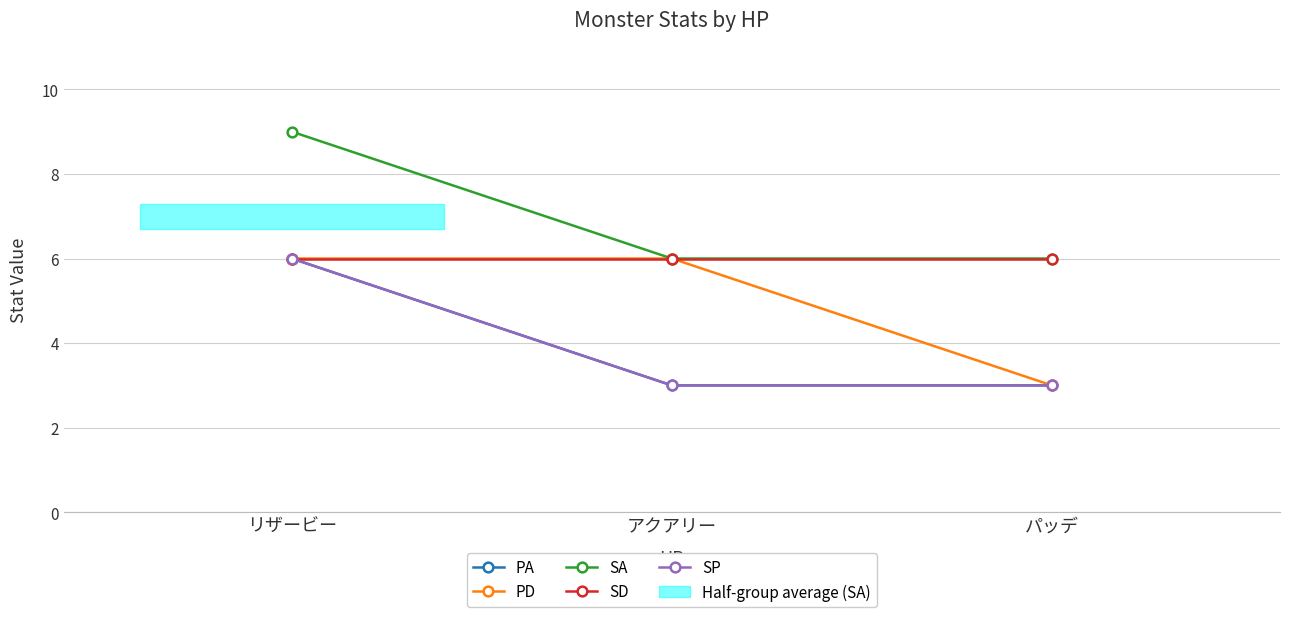

What is the difference between the highest and lowest values at リザービー?

3